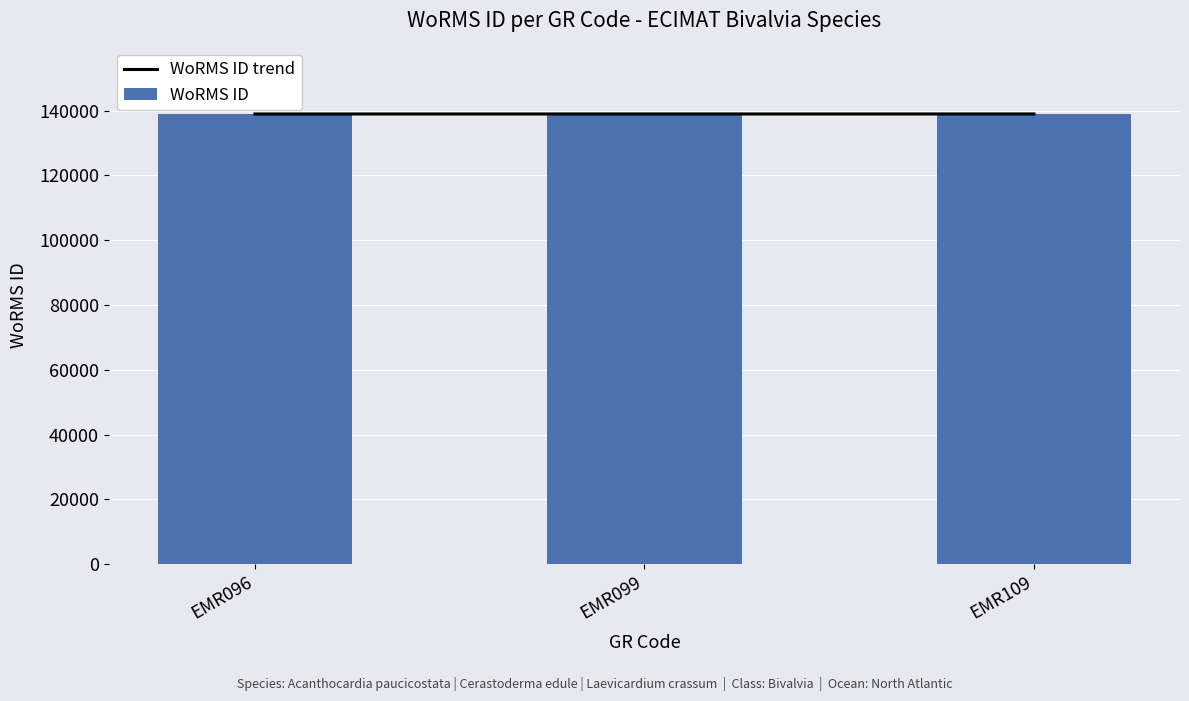

What is the maximum value for WoRMS ID trend?

139004